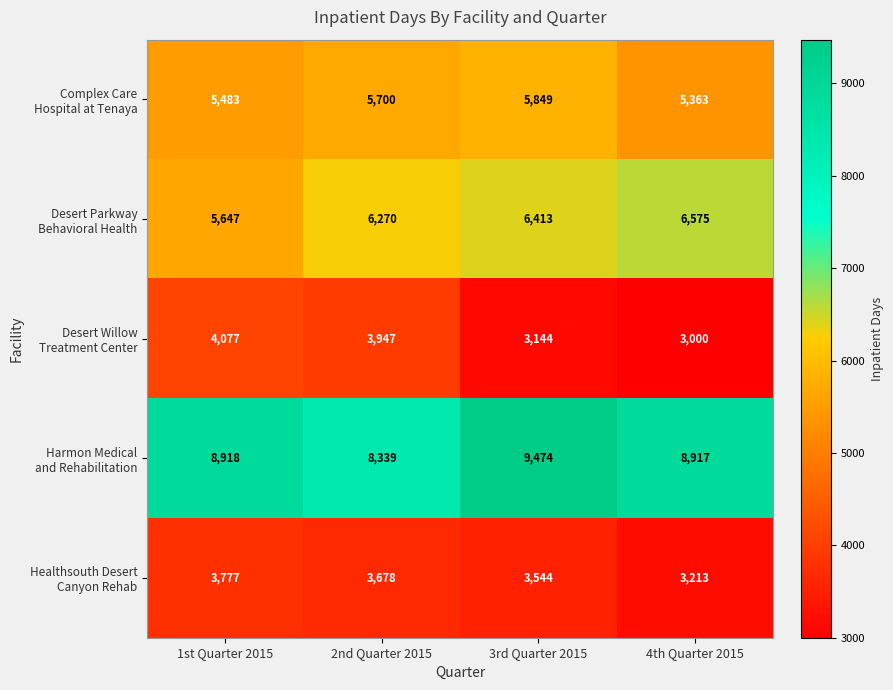

What is the greatest value displayed?

9474